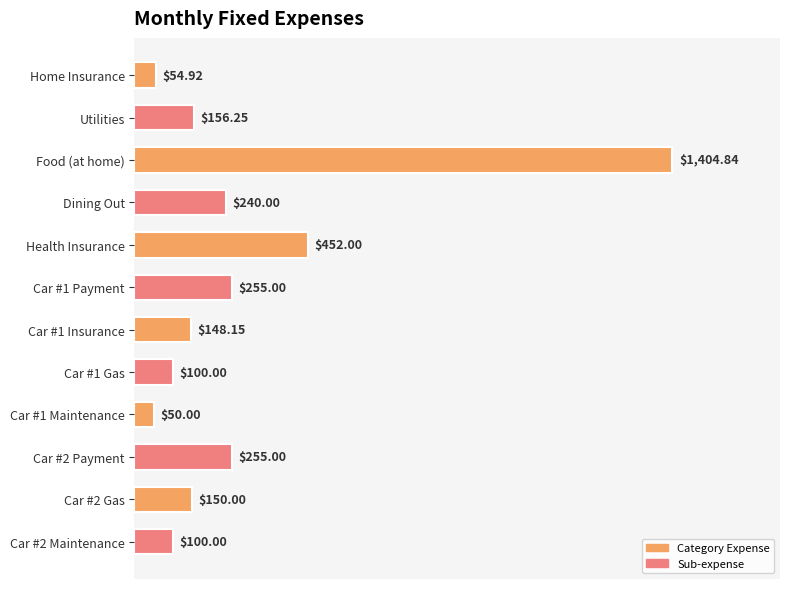

What is the label of the 4th bar from the top?

Dining Out